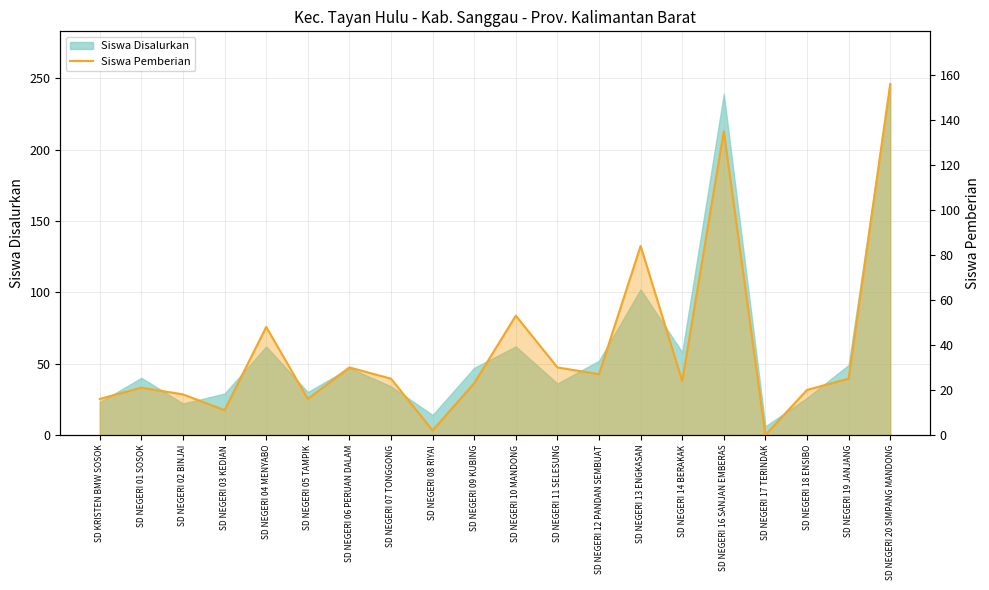

What is the sum of all values?

764